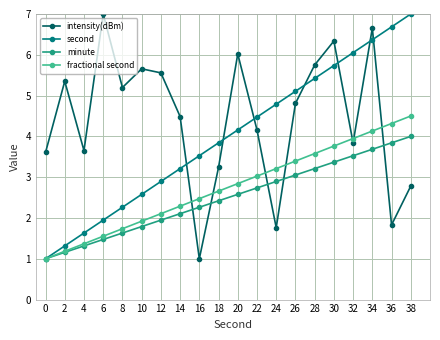

True or false: intensity(dBm) and fractional second intersect in this chart.

True